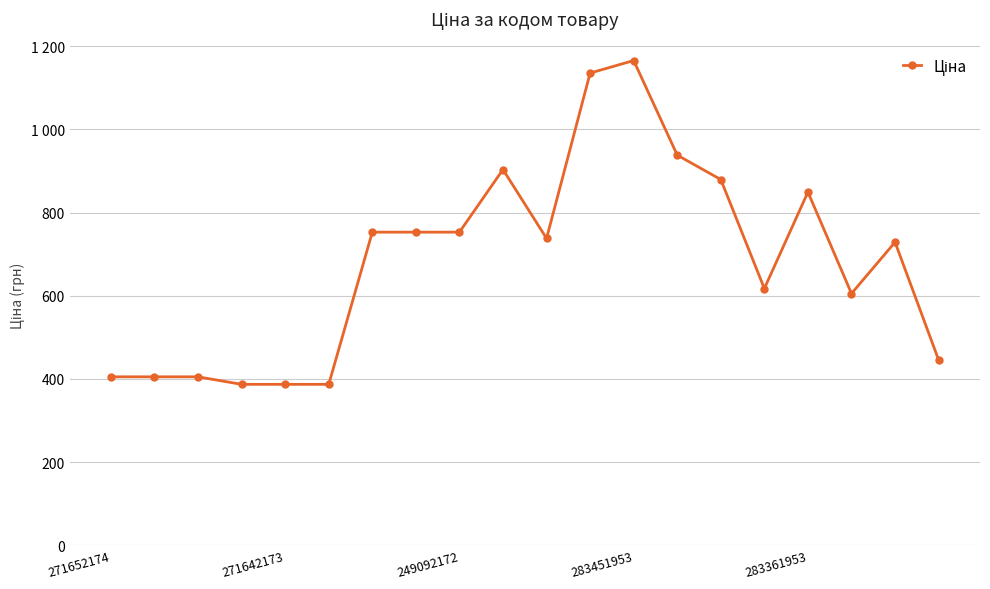

What is the difference between the maximum and minimum values?

778.5